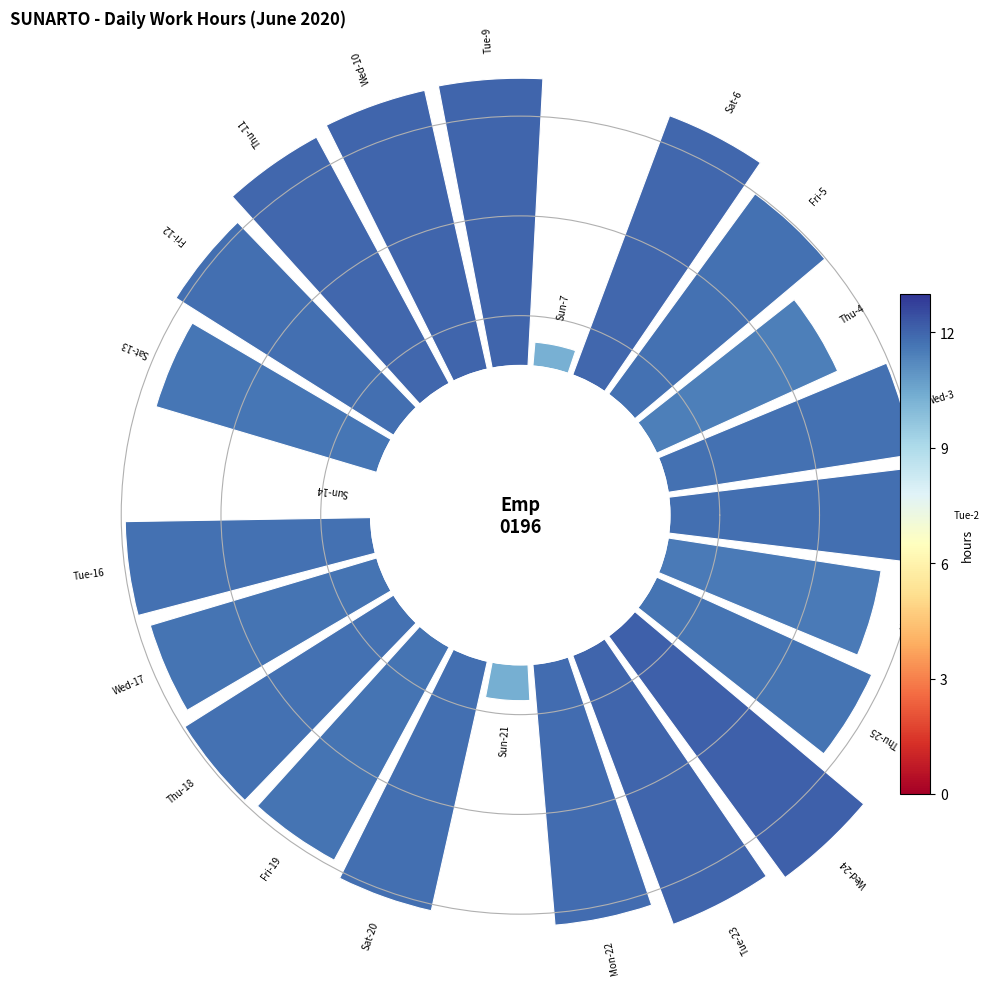

Is the sum of 9 and 4 greater than half?

No